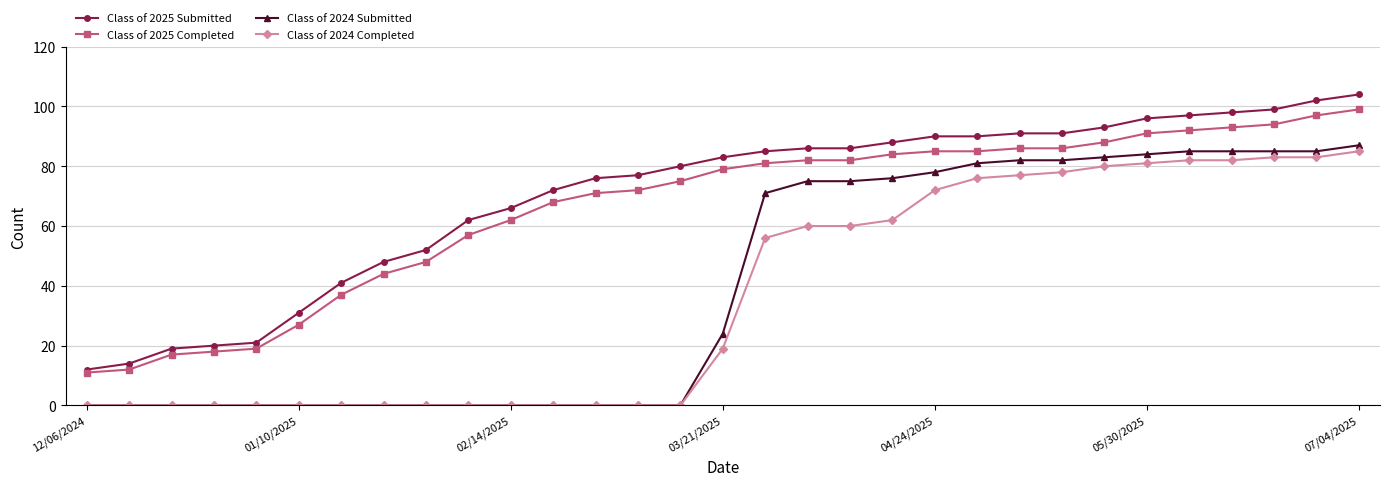

True or false: Class of 2025 Submitted and Class of 2024 Submitted cross at least once.

False